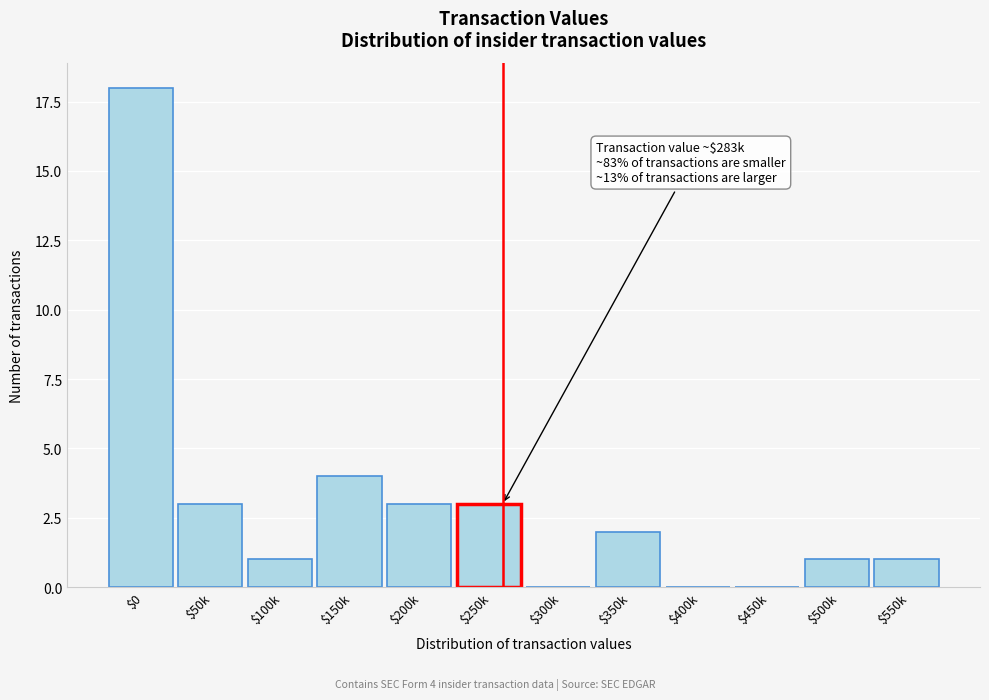

Read the value at $150k.

4